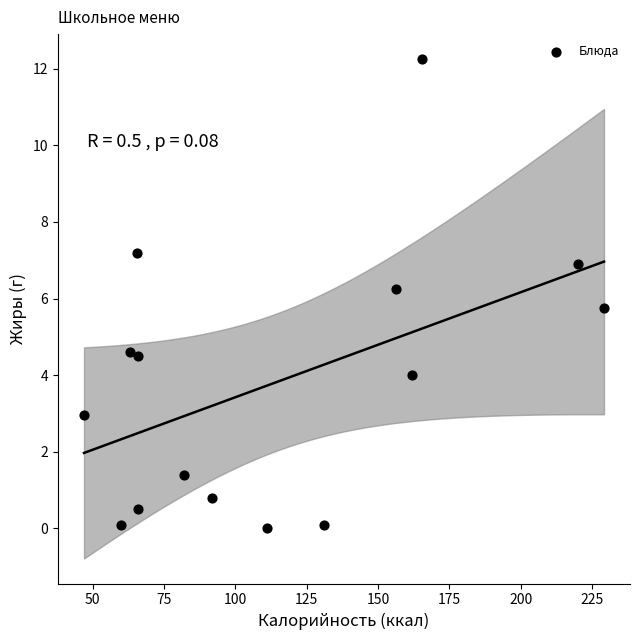

What is the range of X values (max minus min)?

182.2